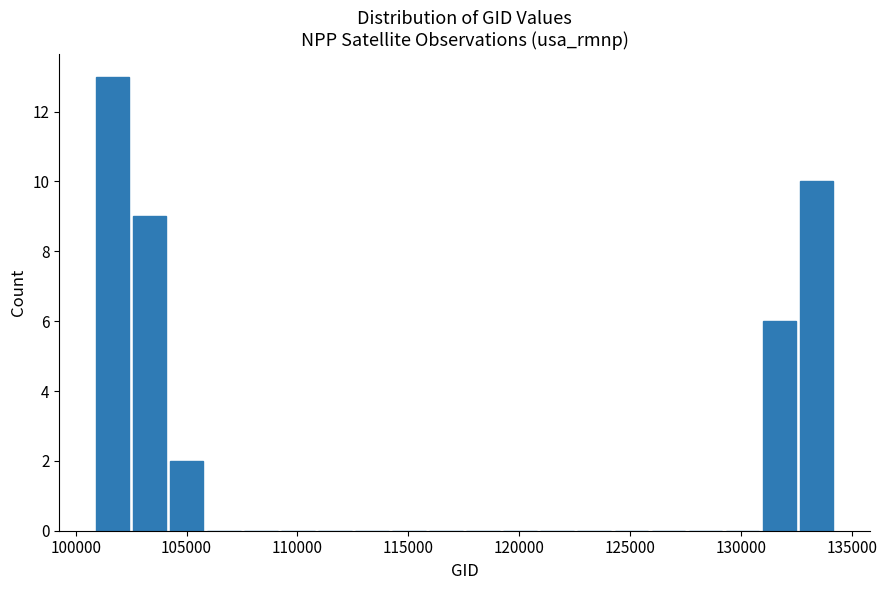

Around what value on the x-axis is the tallest bar? Give the approximate position of its centre, as read against the axis.

101500